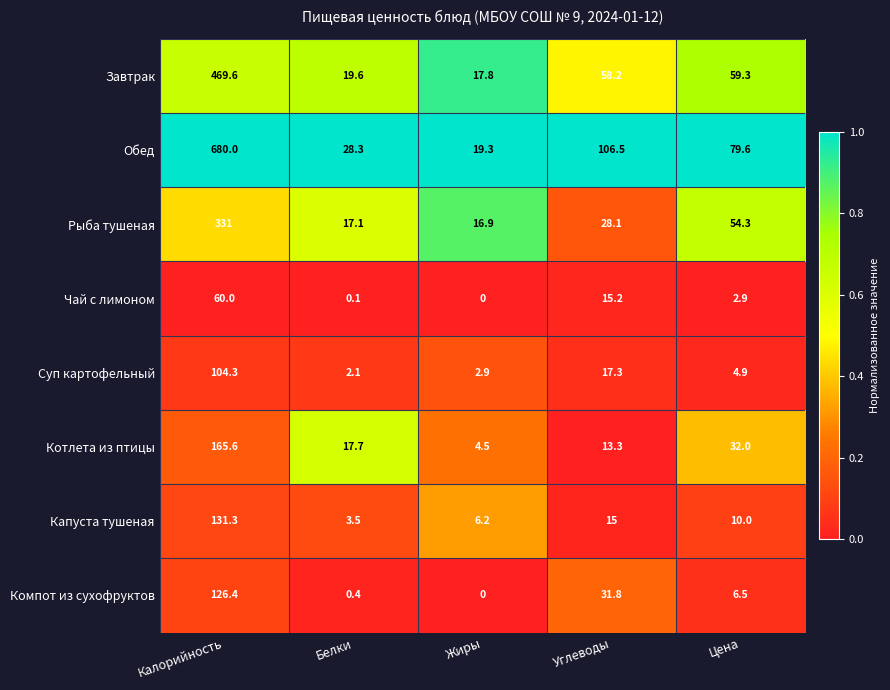

At Белки, list the series in order from smallest to largest.

Чай с лимоном, Компот из сухофруктов, Суп картофельный, Капуста тушеная, Рыба тушеная, Котлета из птицы, Завтрак, Обед